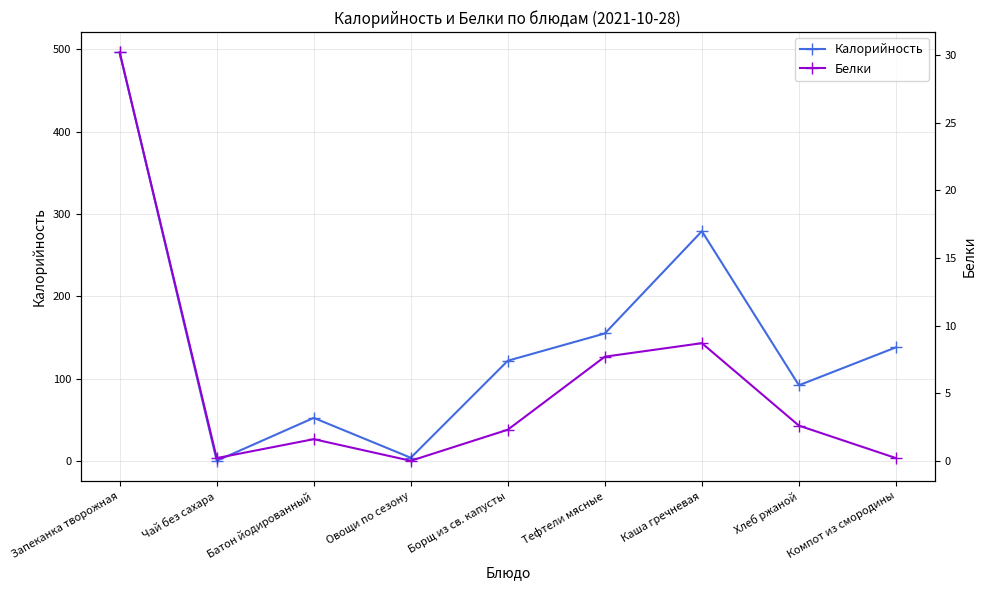

What are all the series names shown in the legend?

Калорийность, Белки